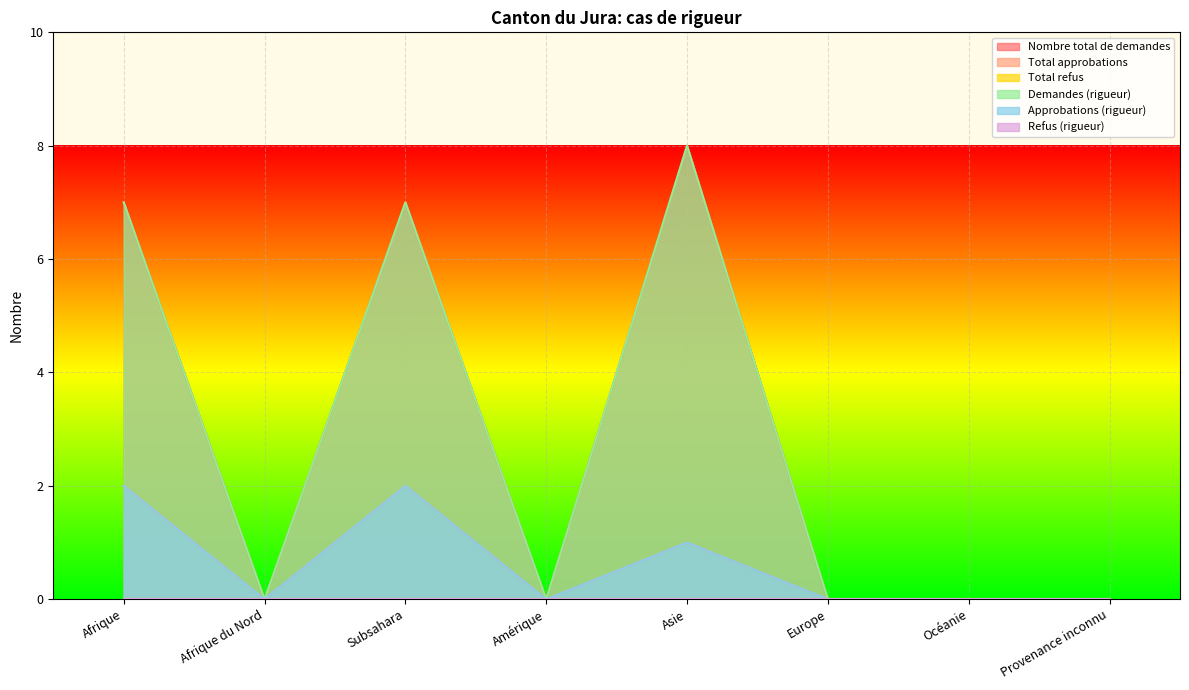

True or false: Nombre total de demandes and Approbations (rigueur) intersect in this chart.

False